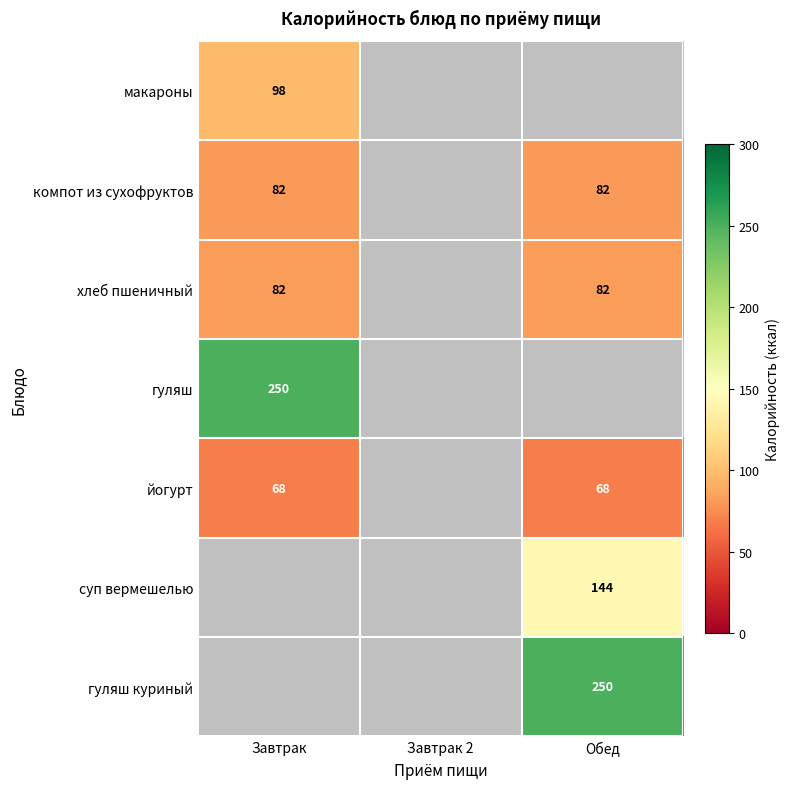

Count the number of categories in the chart.

3